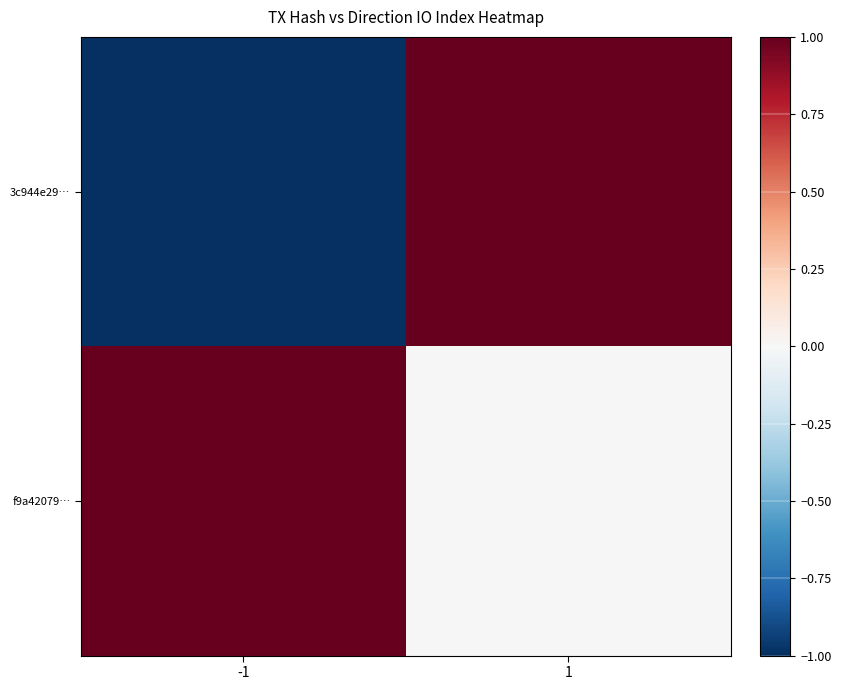

Reading left to right, what are all the values shown in this chart?

3c944e29…: -1=-1	1=1
f9a42079…: -1=1	1=0